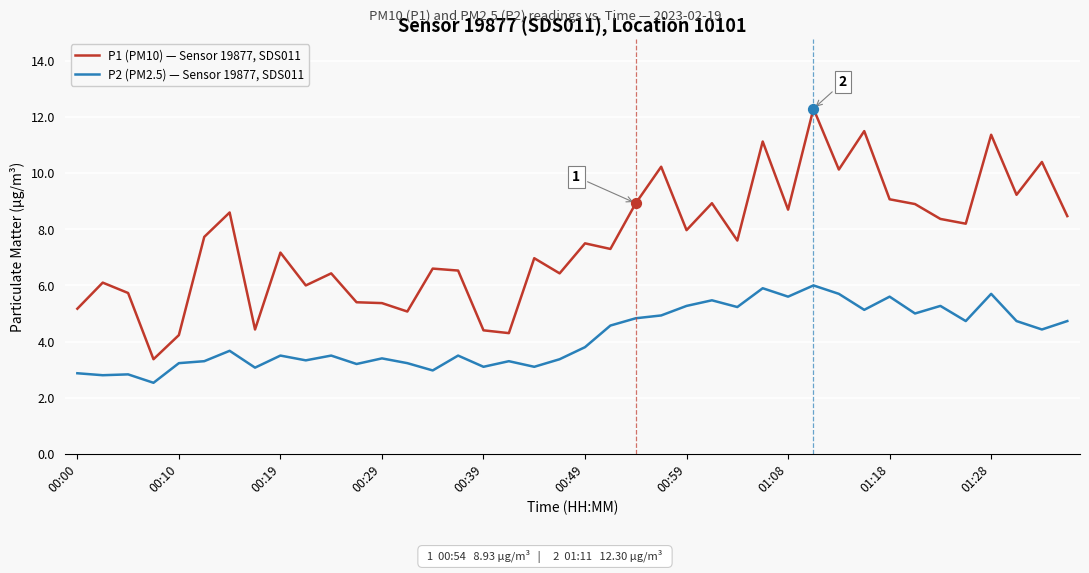

Which series has the largest total across all categories?

P1 (PM10) — Sensor 19877, SDS011